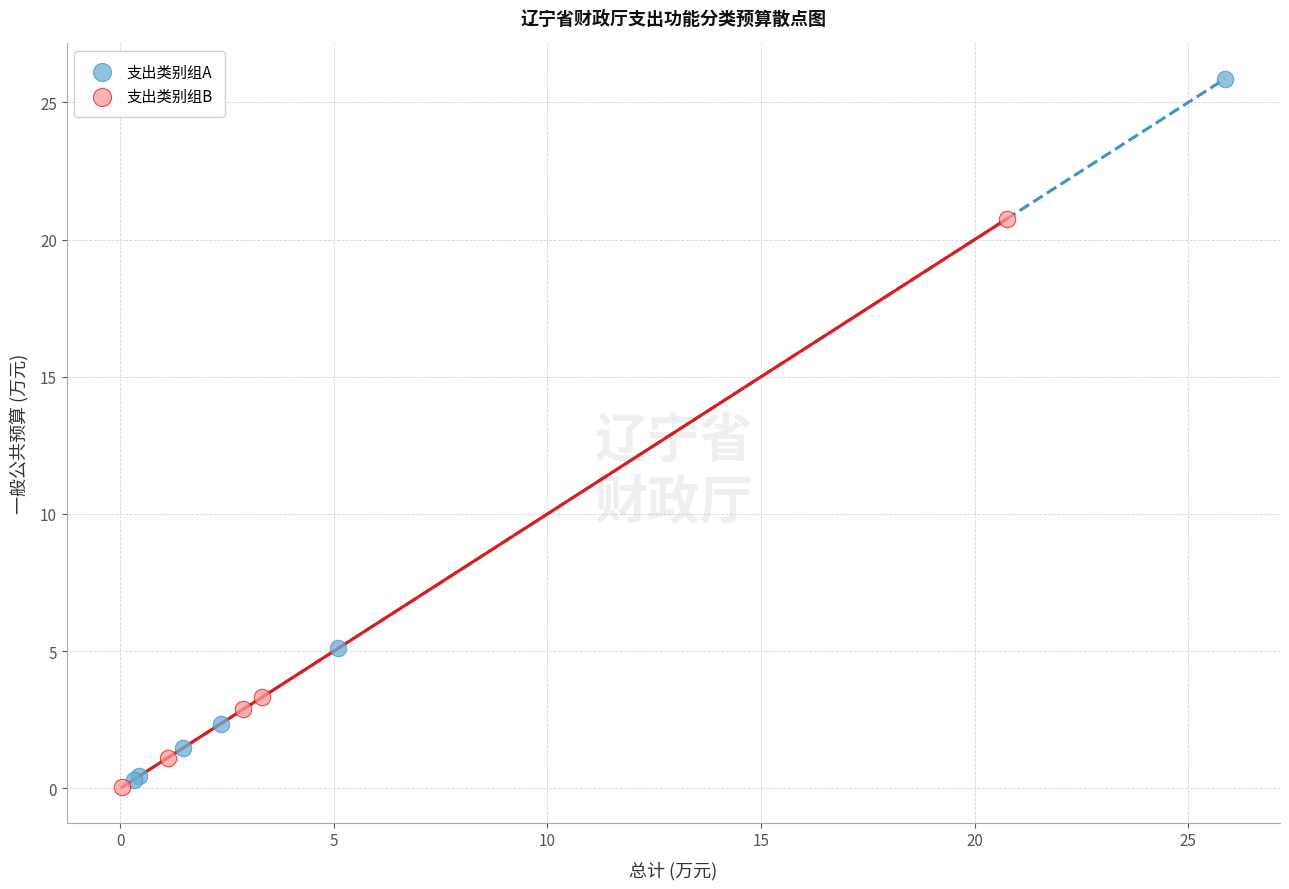

Which series has the widest spread of Y values?

支出类别组A